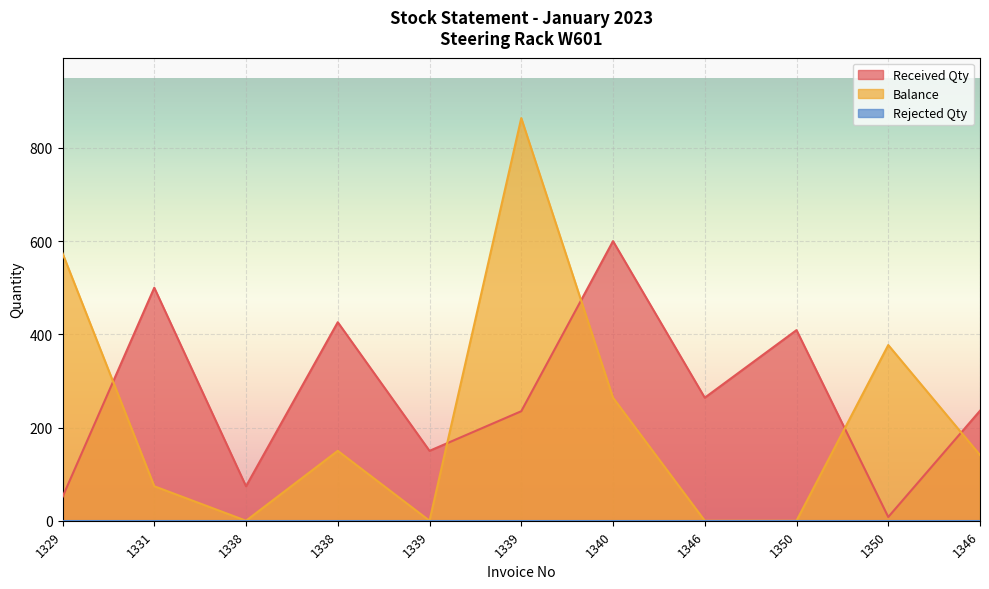

What is the sum of all Balance values?

2444